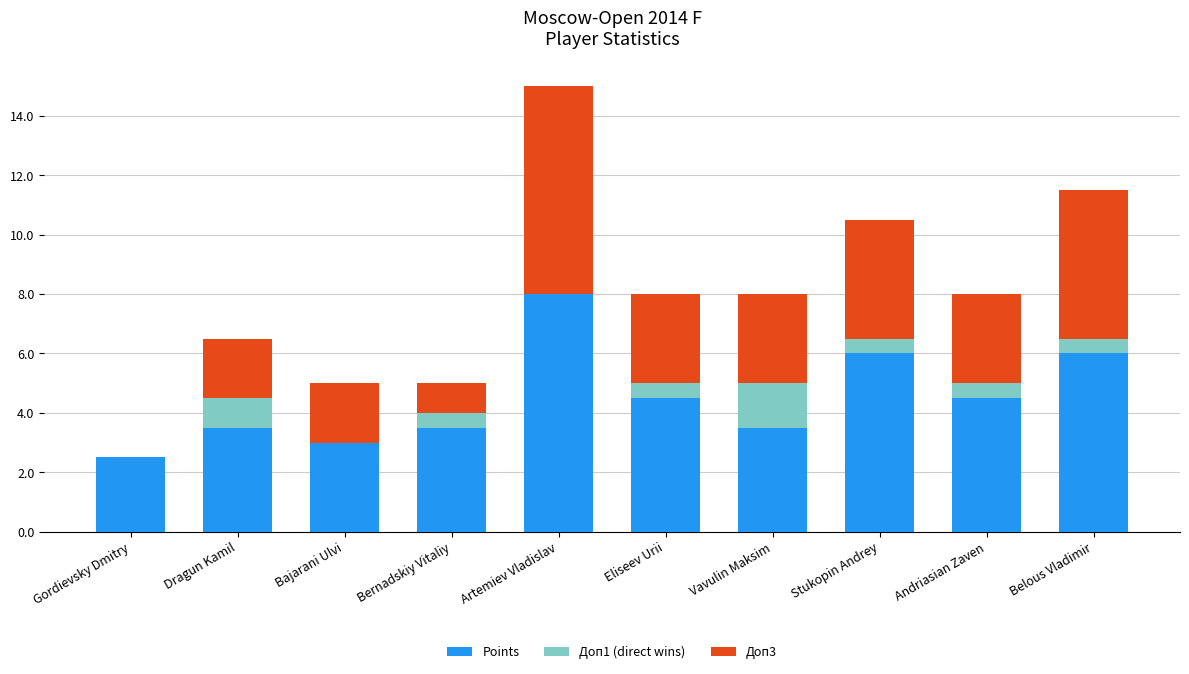

At which category is the sum across all series the highest?

Artemiev Vladislav